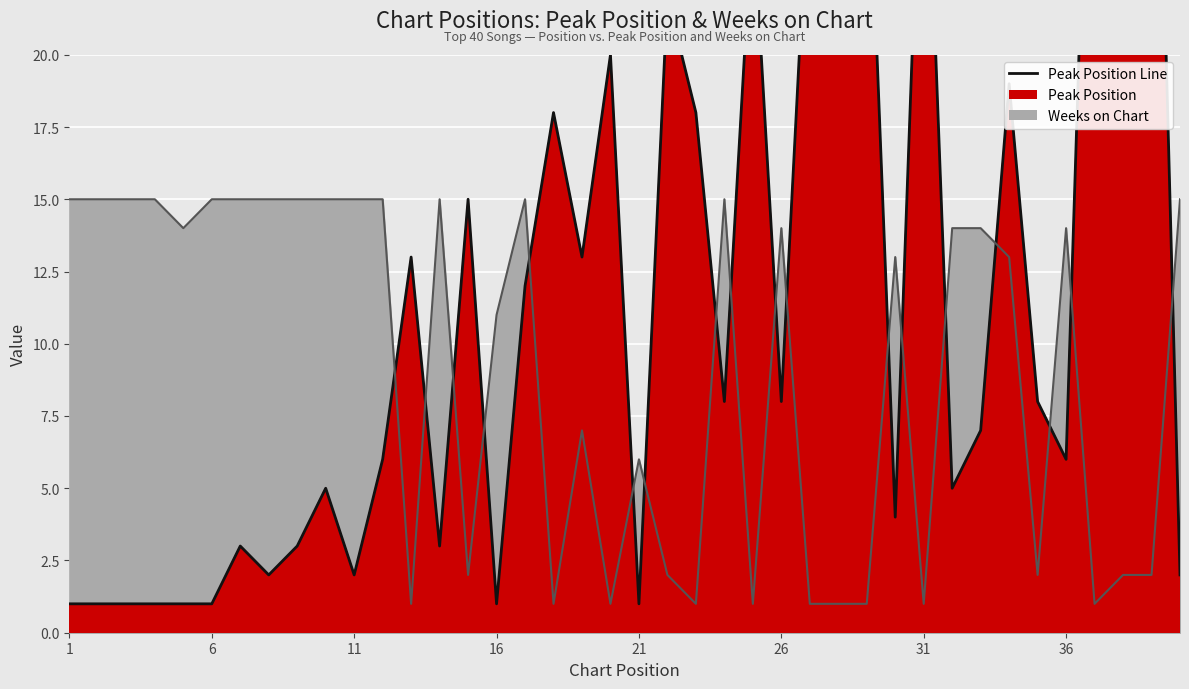

Is it true that Weeks on Chart equals 2 at 20?

False